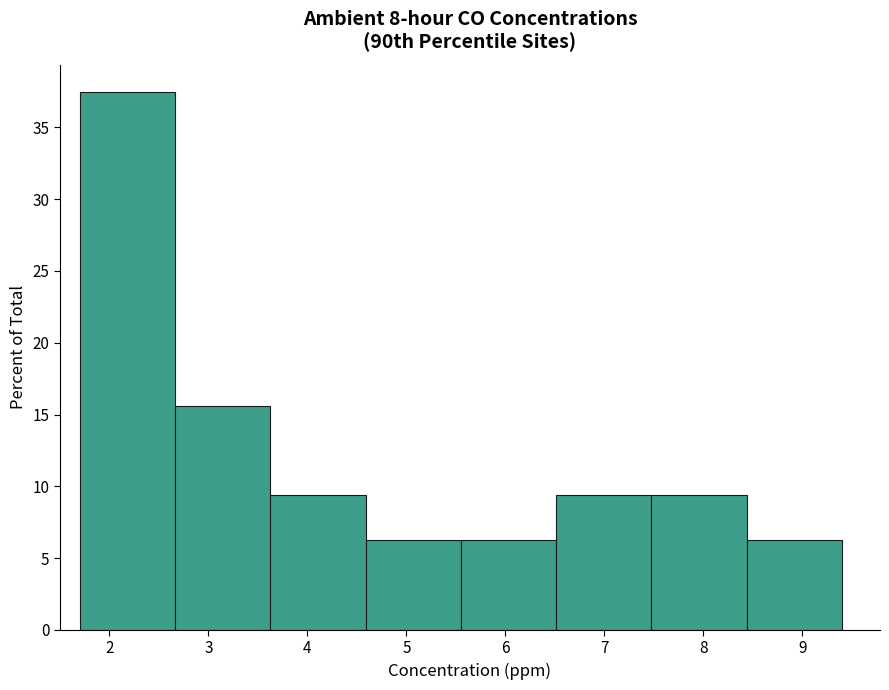

Reading left to right, transcribe this chart: for each bar, give the range it covers on the x-axis and its height. Neither the bar edges nor the heights are printed on the chart, so give them approximately, as read against the axes.

1.7 to 2.7: 37.5
2.7 to 3.6: 15.5
3.6 to 4.6: 9.5
4.6 to 5.6: 6.5
5.6 to 6.5: 6.5
6.5 to 7.5: 9.5
7.5 to 8.4: 9.5
8.4 to 9.4: 6.5